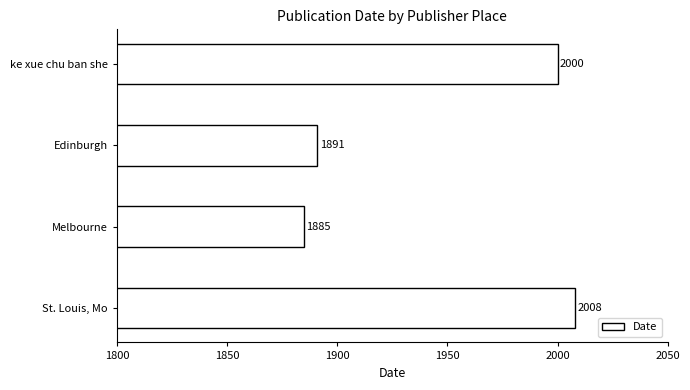

What is the sum of the values at St. Louis, Mo and Edinburgh?

3899